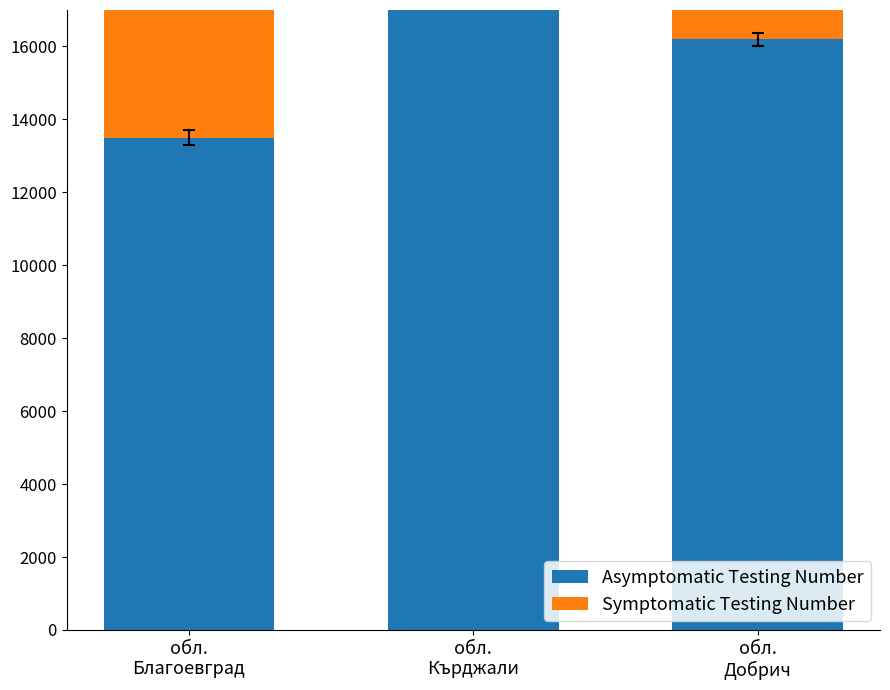

Which has a higher value, обл.
Добрич or обл.
Благоевград?

обл.
Добрич